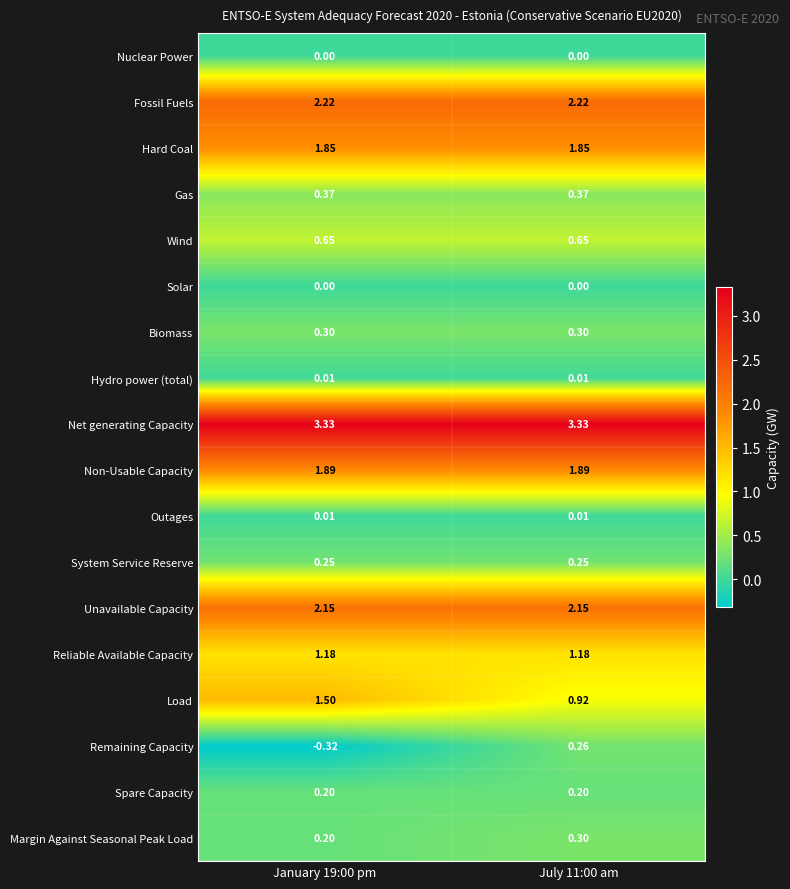

Which series has the largest total across all categories?

Net generating Capacity